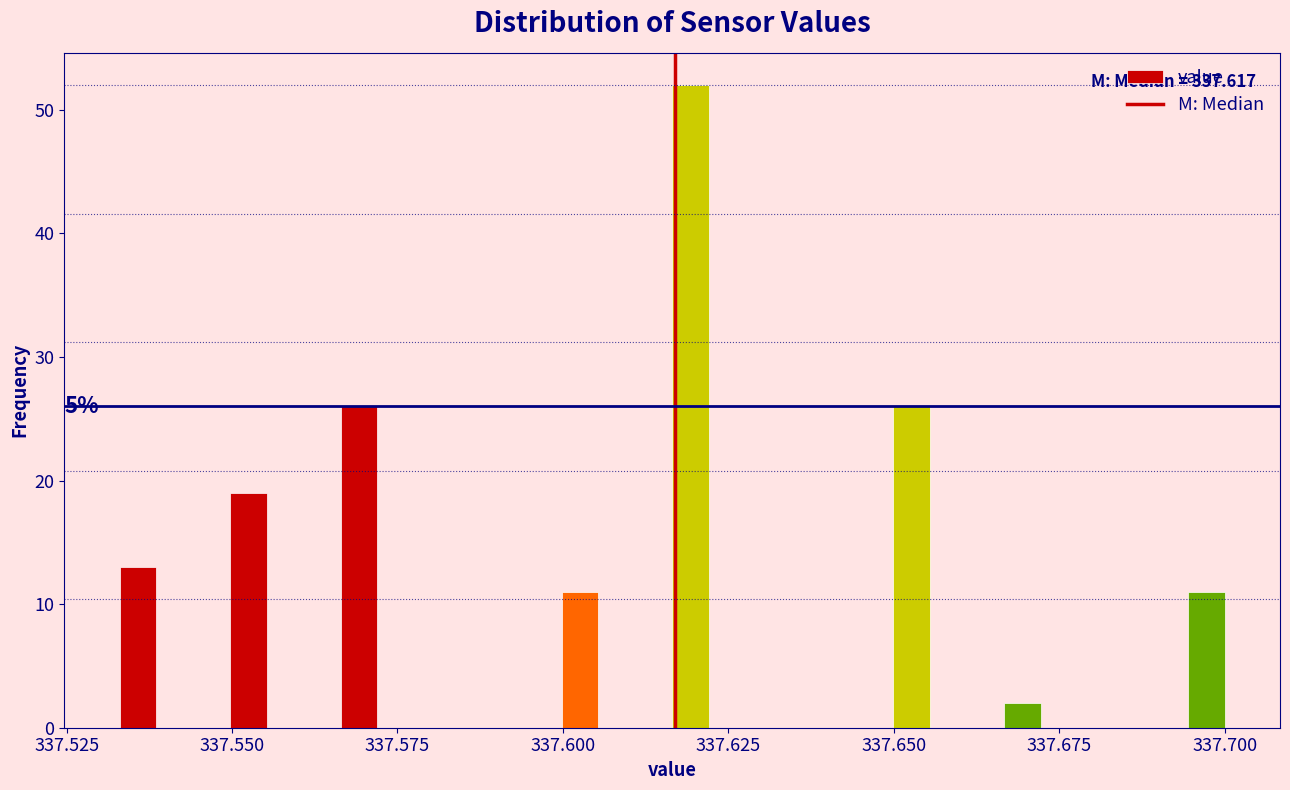

Around what value on the x-axis is the tallest bar? Give the approximate position of its centre, as read against the axis.

337.620